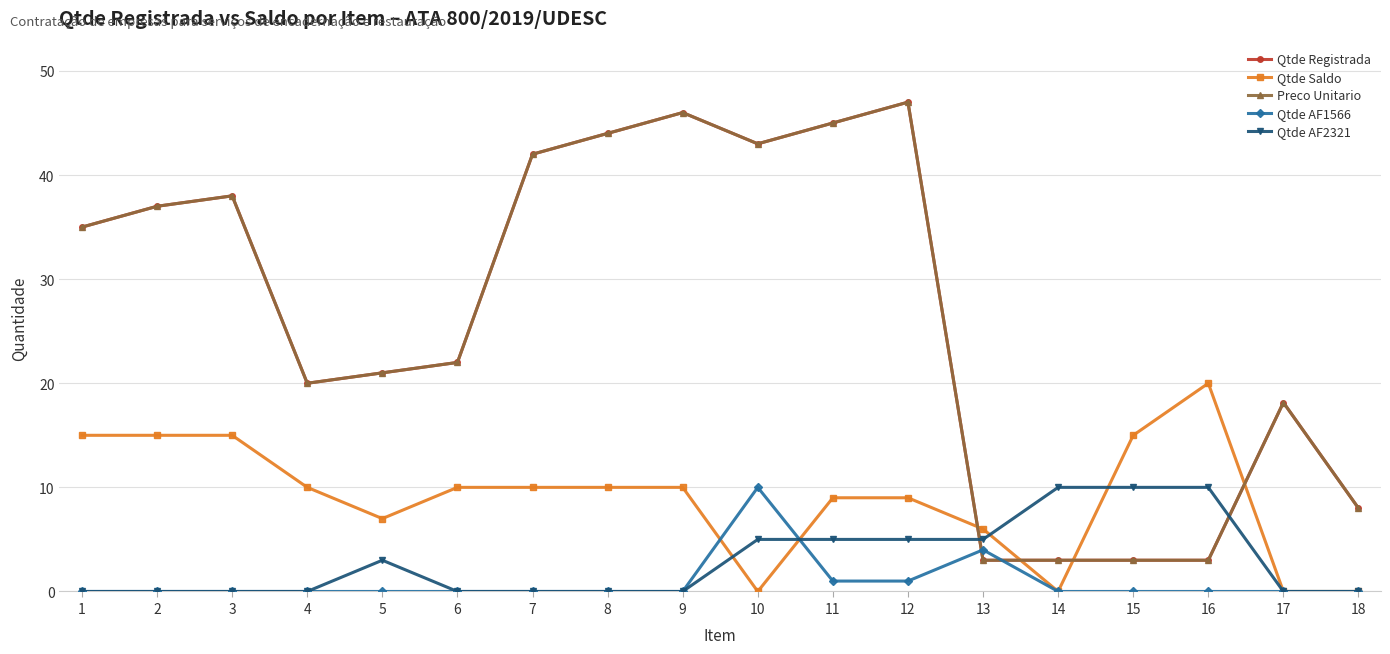

Does the chart have visible grid lines?

Yes